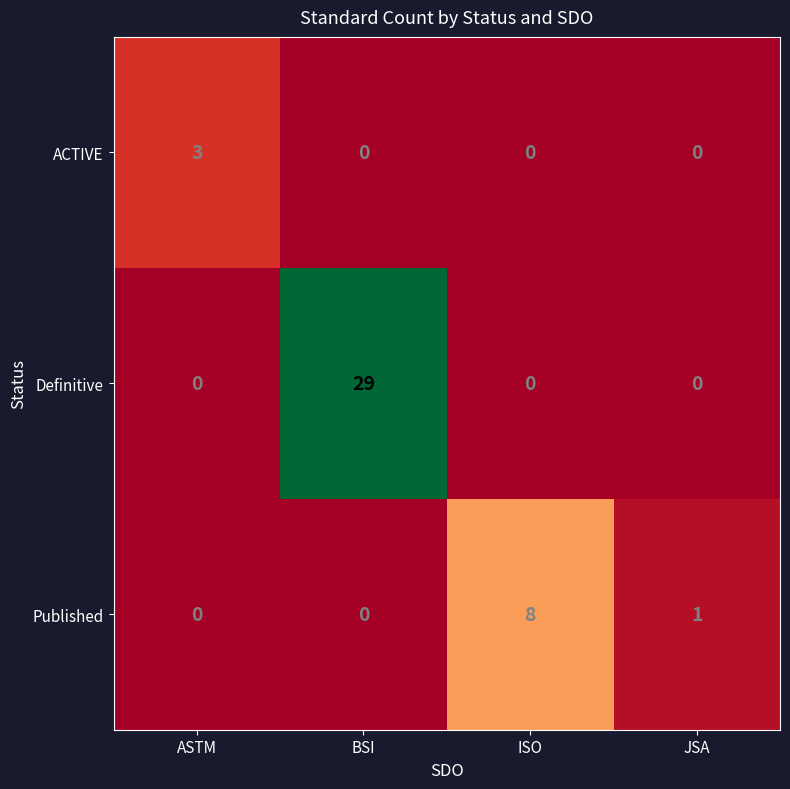

Reading left to right, list all the values displayed in this chart.

ACTIVE: 3	0	0	0
Definitive: 0	29	0	0
Published: 0	0	8	1